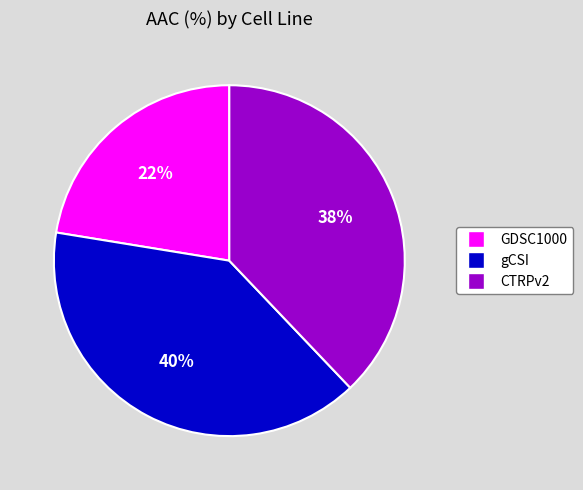

Count the number of slices in the pie.

3